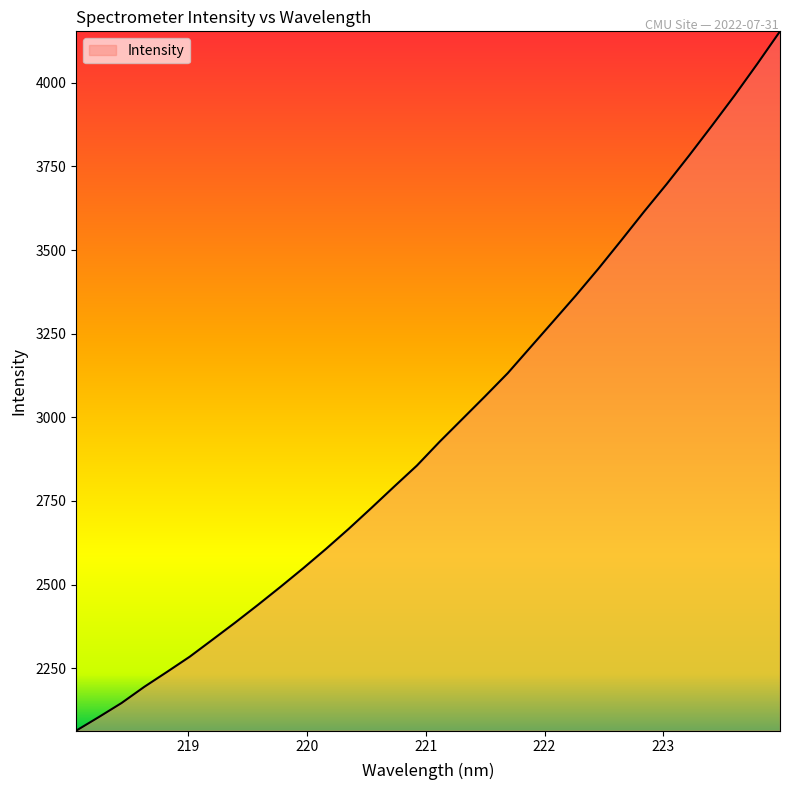

How many categories are shown in the chart?

32